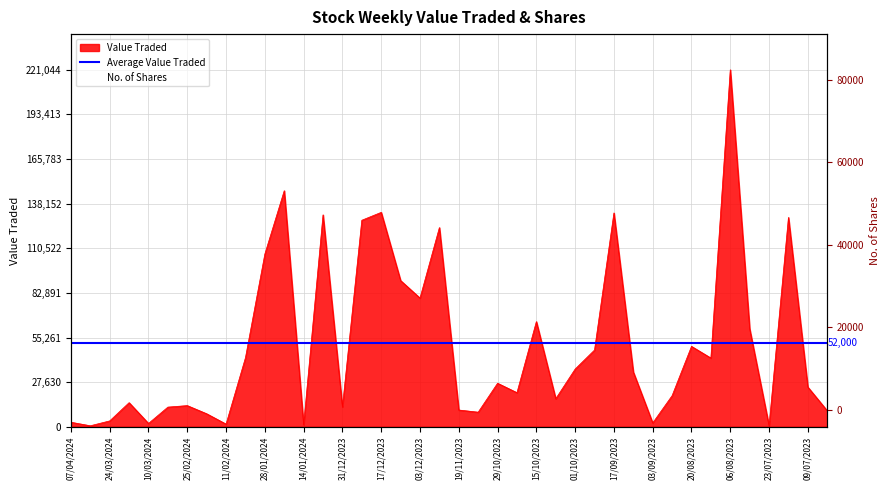

The Value Traded series shows 13113 at 25/02/2024. True or false?

True